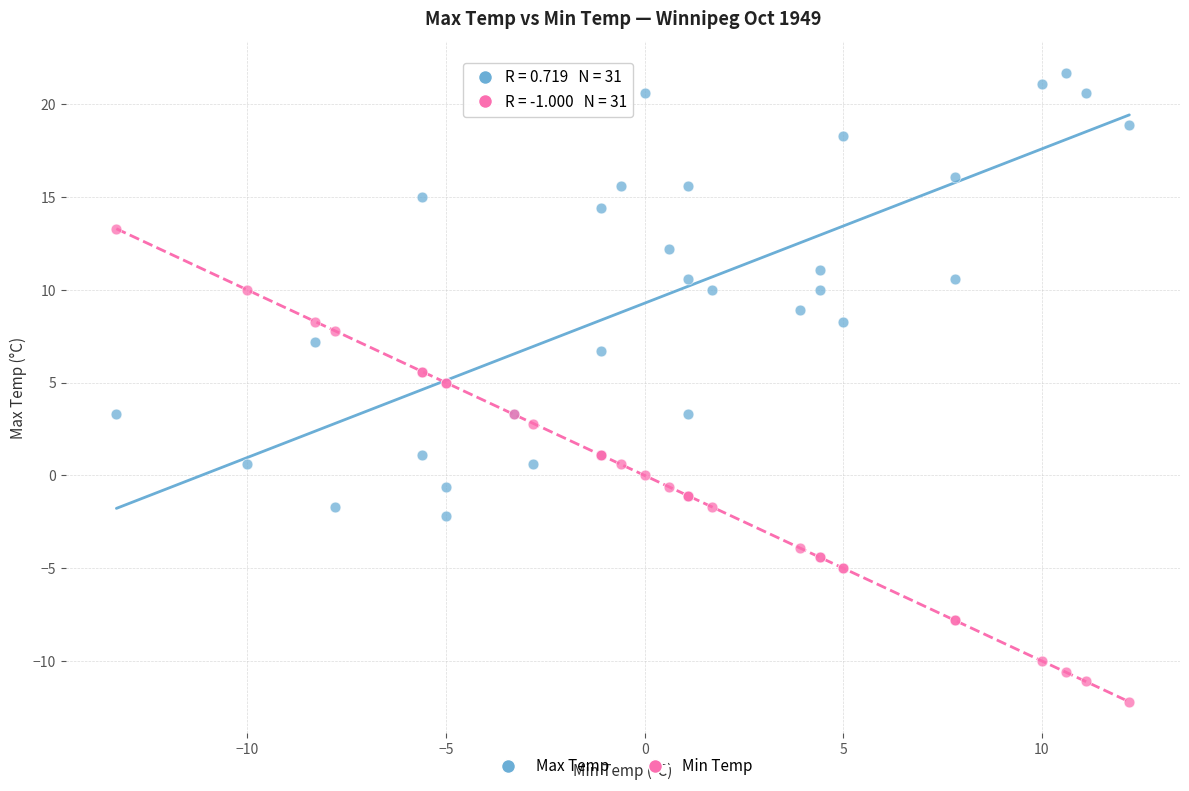

What is the X range (max minus min) for the scatter plot?

25.5